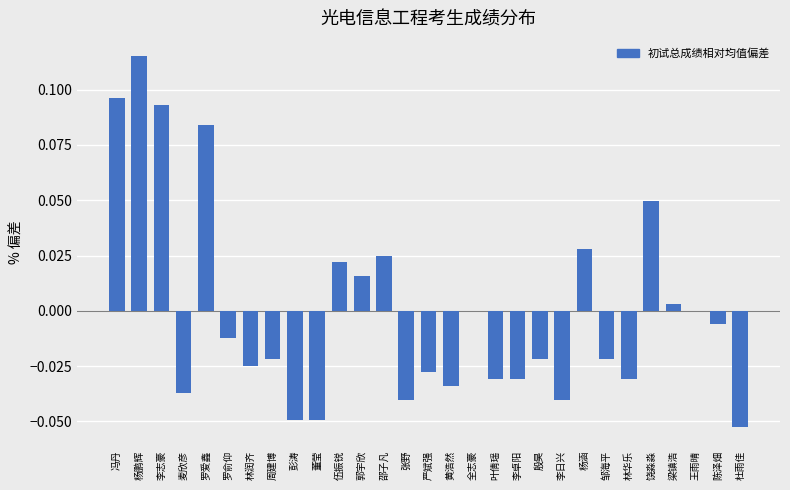

How many categories are shown in the chart?

29